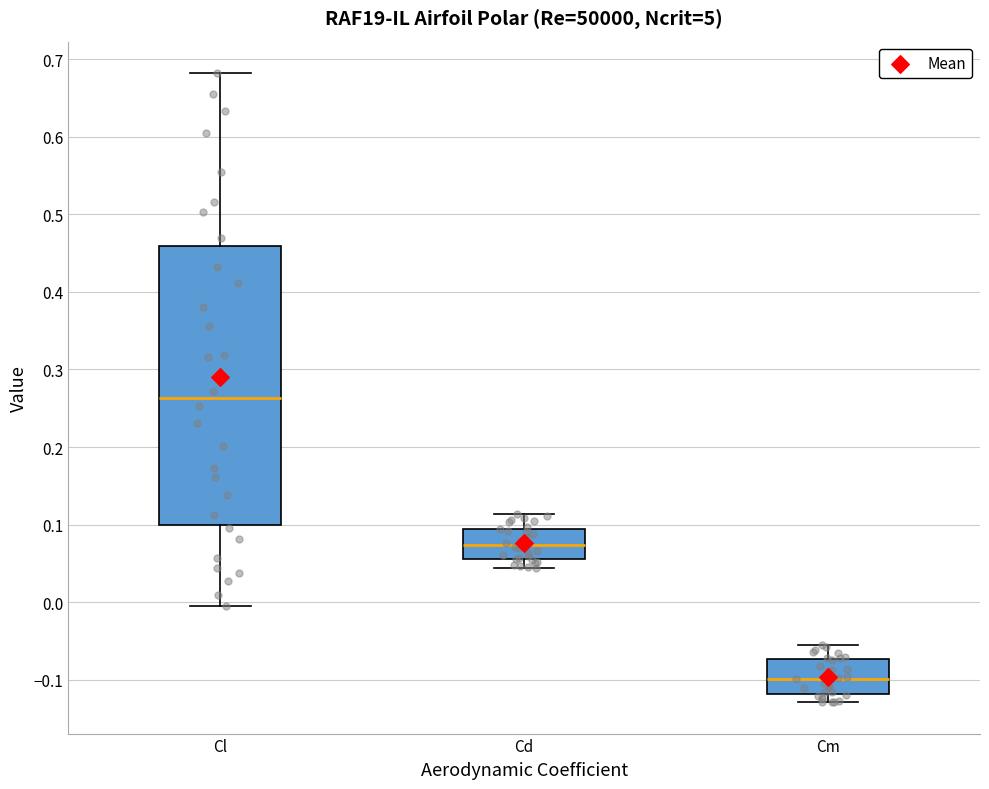

Where does the median line of the box for Cl sit on the y-axis? The values are not printed on the chart, so give them approximately, as read against the axis.

0.26